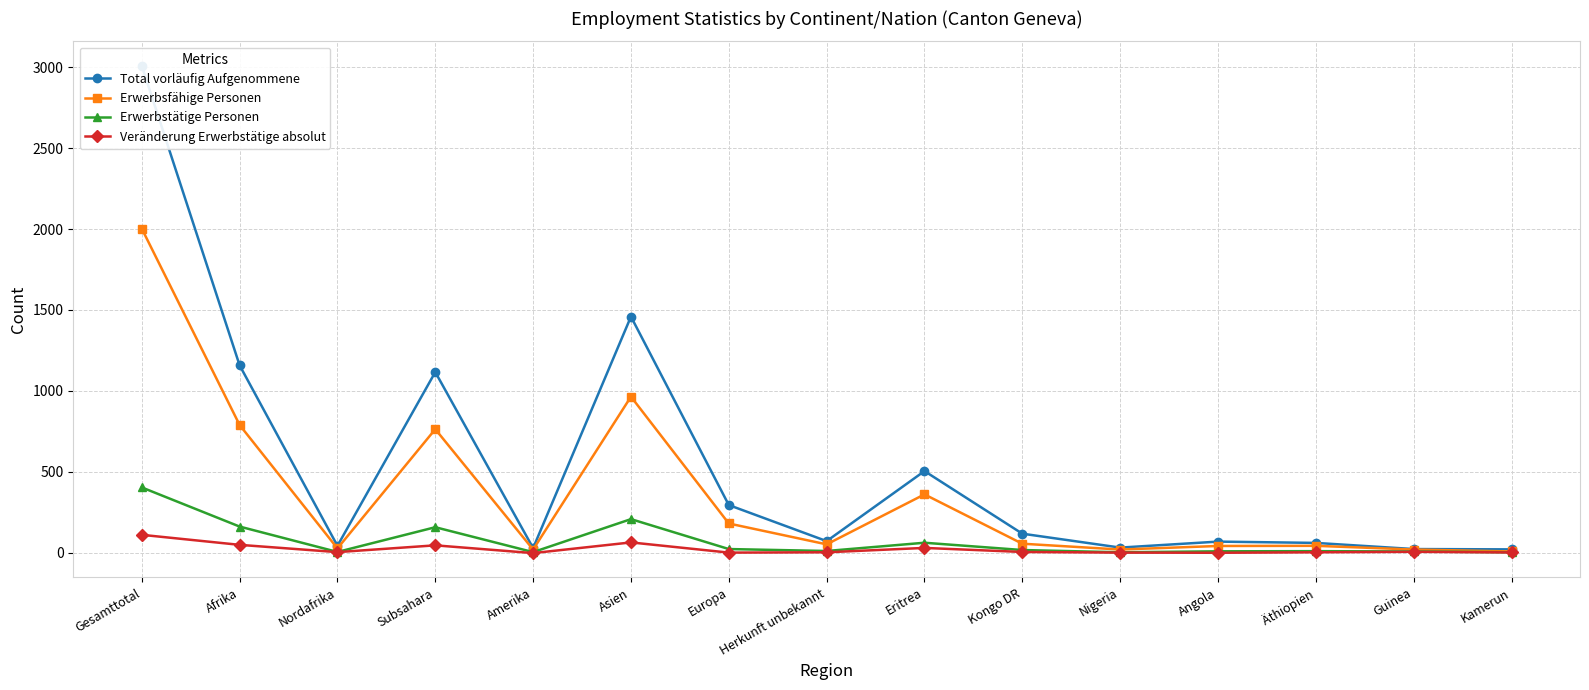

At which label does Total vorläufig Aufgenommene reach its minimum?

Kamerun